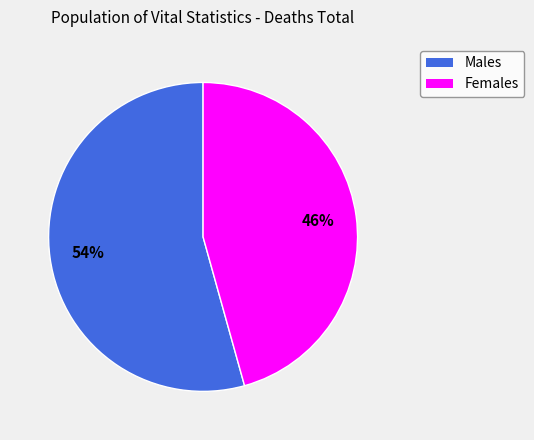

To the nearest percent, what portion does Males represent?

54%